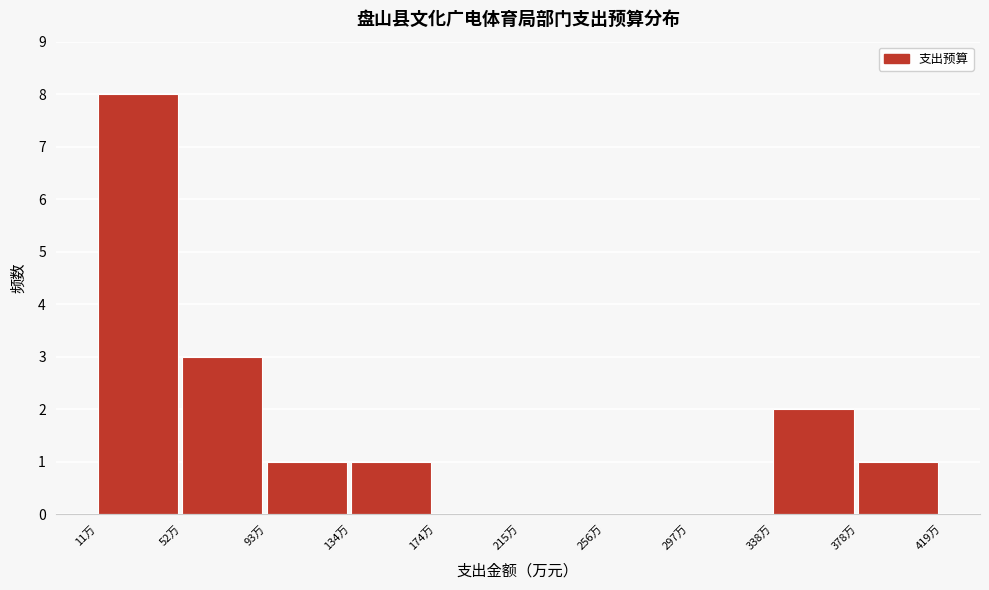

Reading left to right, list every bar in this chart as the range it spans on the x-axis followed by its height. Neither the bar edges nor the heights are printed on the chart, so give them approximately, as read against the axes.

10 to 50: 8
50 to 95: 3
95 to 135: 1
135 to 175: 1
175 to 215: 0
215 to 255: 0
255 to 295: 0
295 to 340: 0
340 to 380: 2
380 to 420: 1